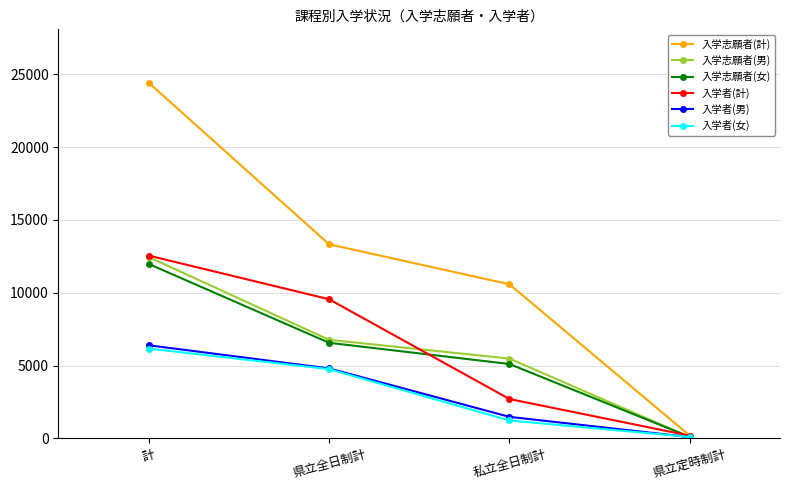

What position from the left is 私立全日制計?

3